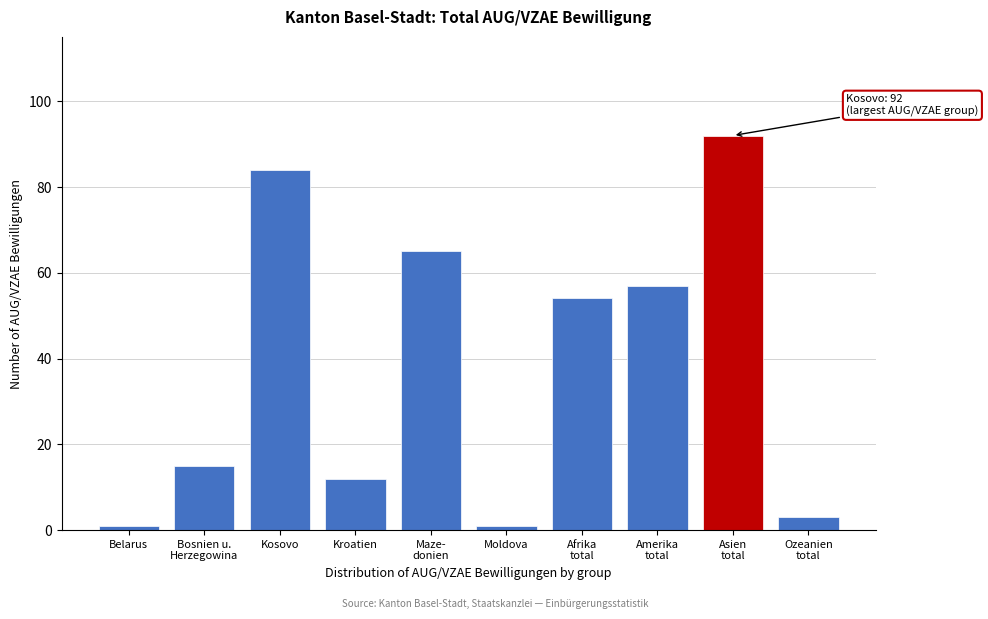

Reading left to right, transcribe all the data shown in this chart.

1	15	84	12	65	1	54	57	92	3